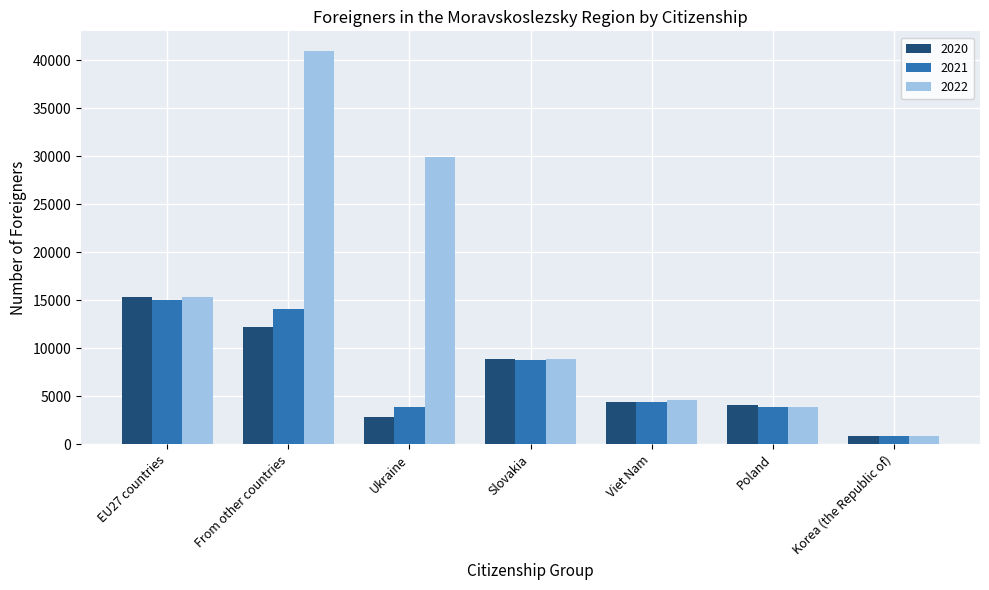

At how many categories does at least one series exceed 2796?

6